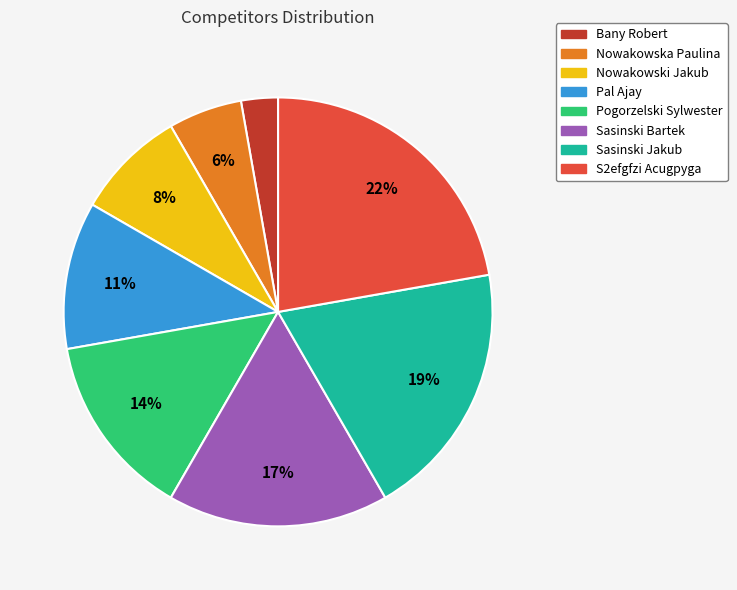

Which category has the smallest portion of the pie?

Bany Robert